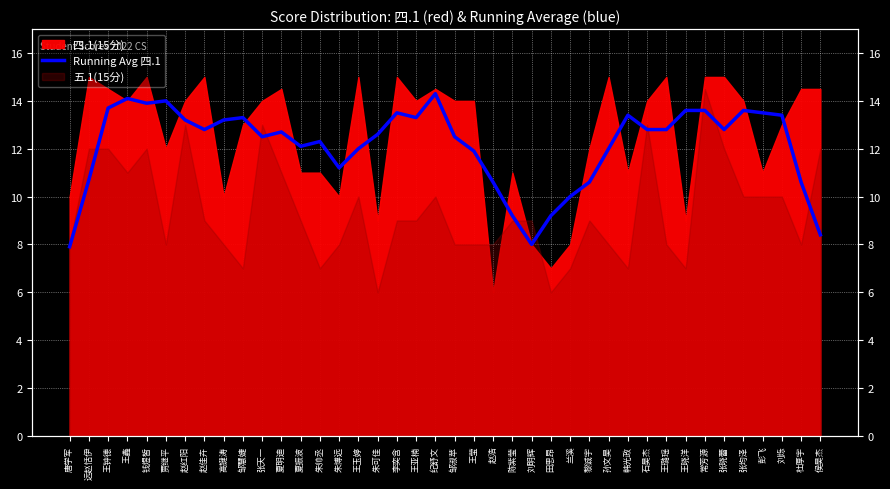

Is it true that the value at 王鑫 is 14.1?

True